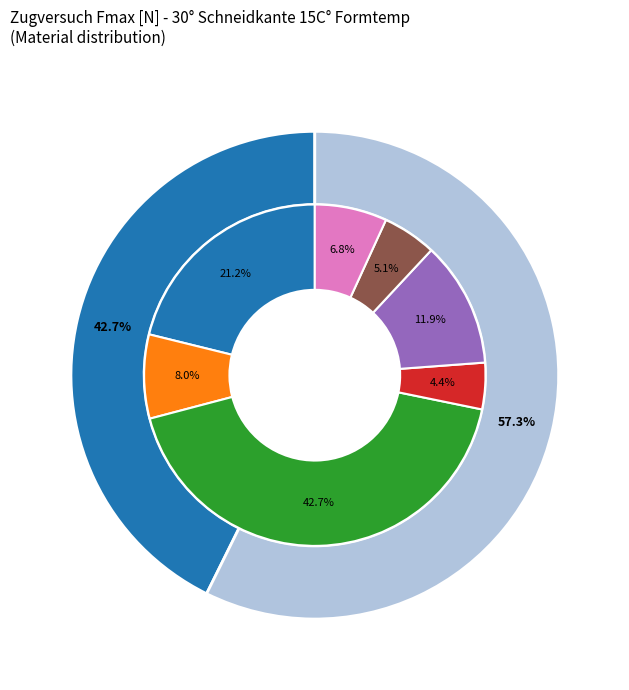

Is it true that EcovioFBlend is 14% of the pie?

False